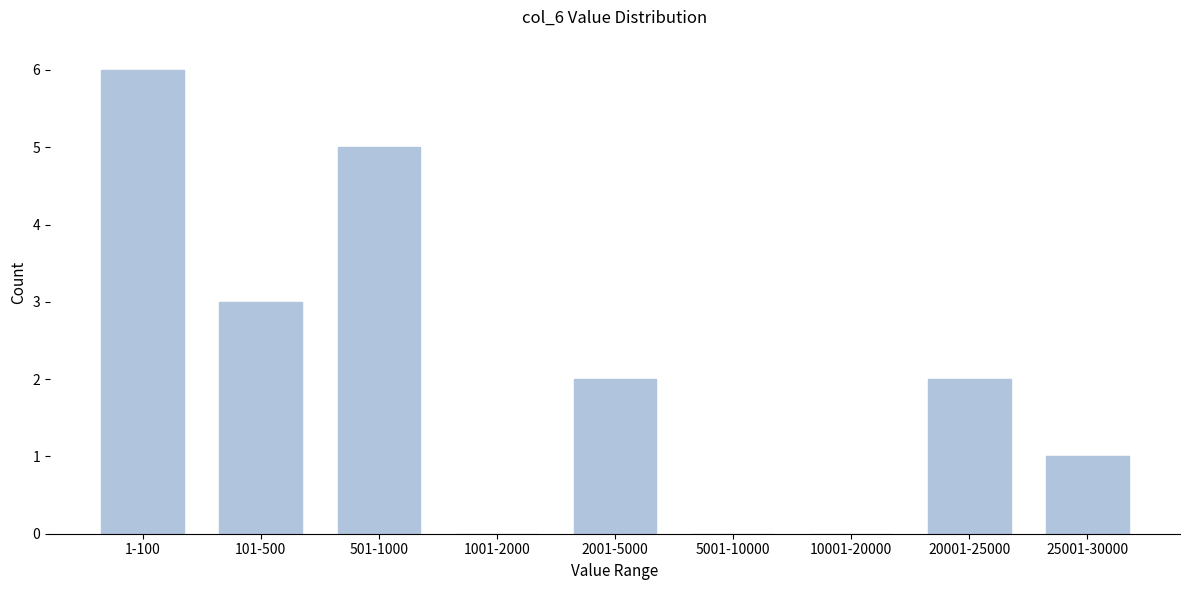

Reading left to right, extract all data points from this chart.

1-100=6	101-500=3	501-1000=5	1001-2000=0	2001-5000=2	5001-10000=0	10001-20000=0	20001-25000=2	25001-30000=1